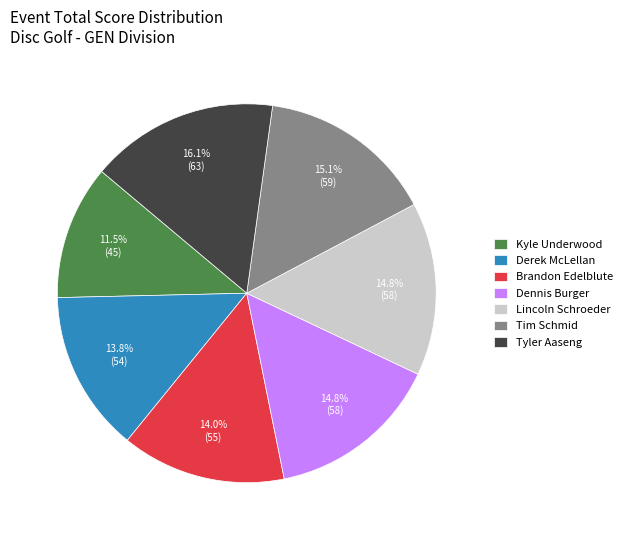

What percentage do Brandon Edelblute and Lincoln Schroeder together represent?

28.8%